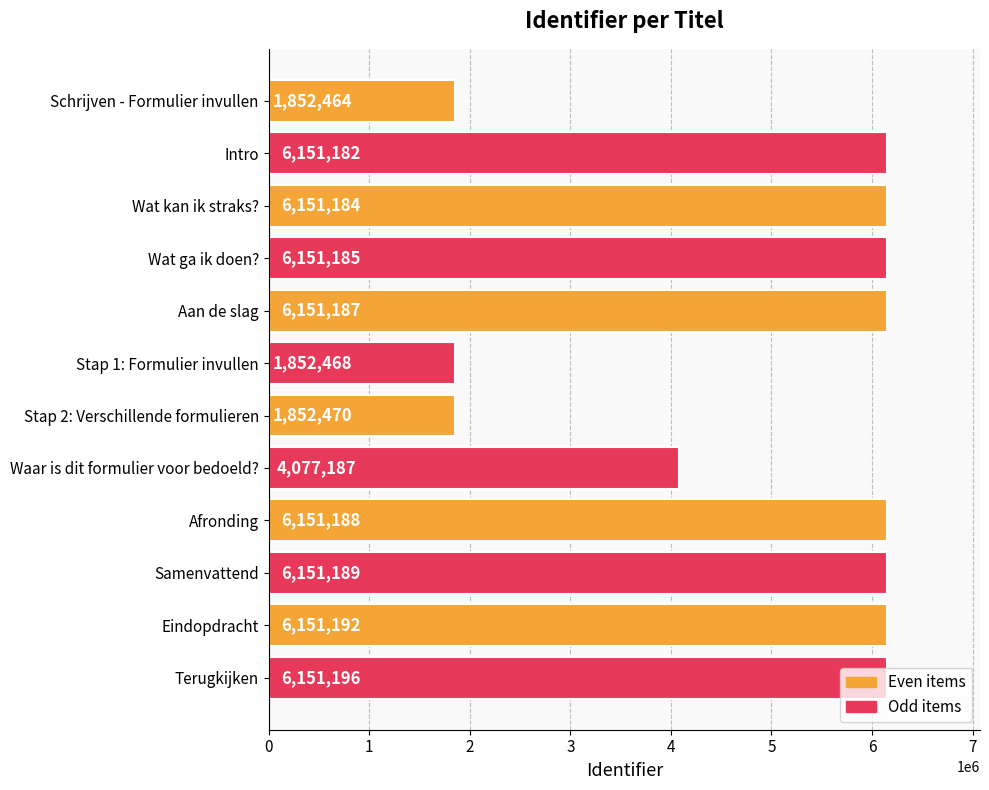

At which label is the value closest to 4001830?

Waar is dit formulier voor bedoeld?